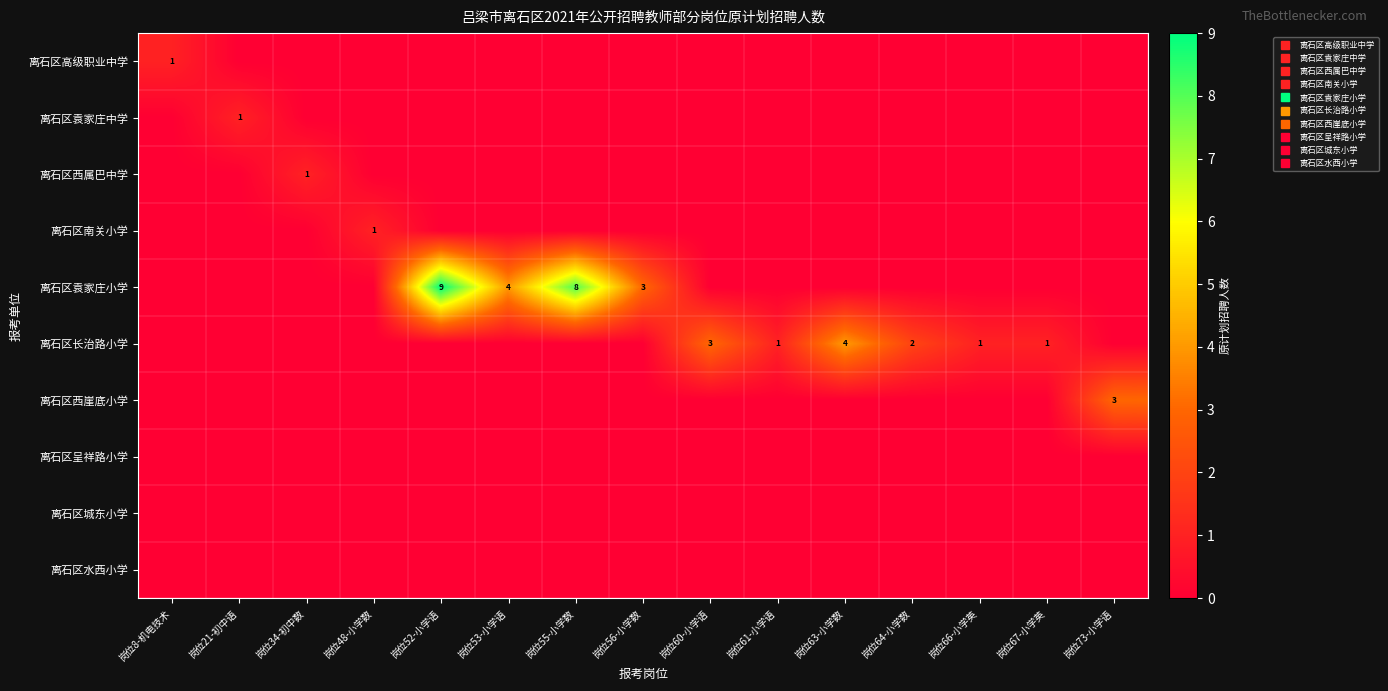

What is the difference between the 离石区南关小学 values at 岗位34-初中数 and 岗位48-小学数?

1